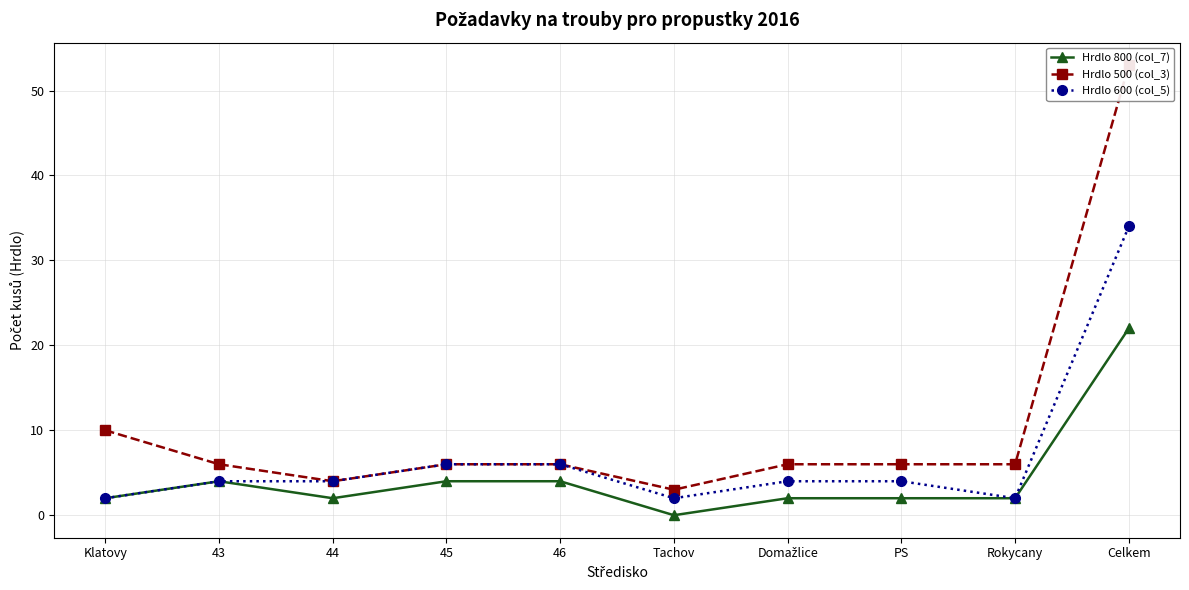

At which category is the sum across all series the highest?

Celkem